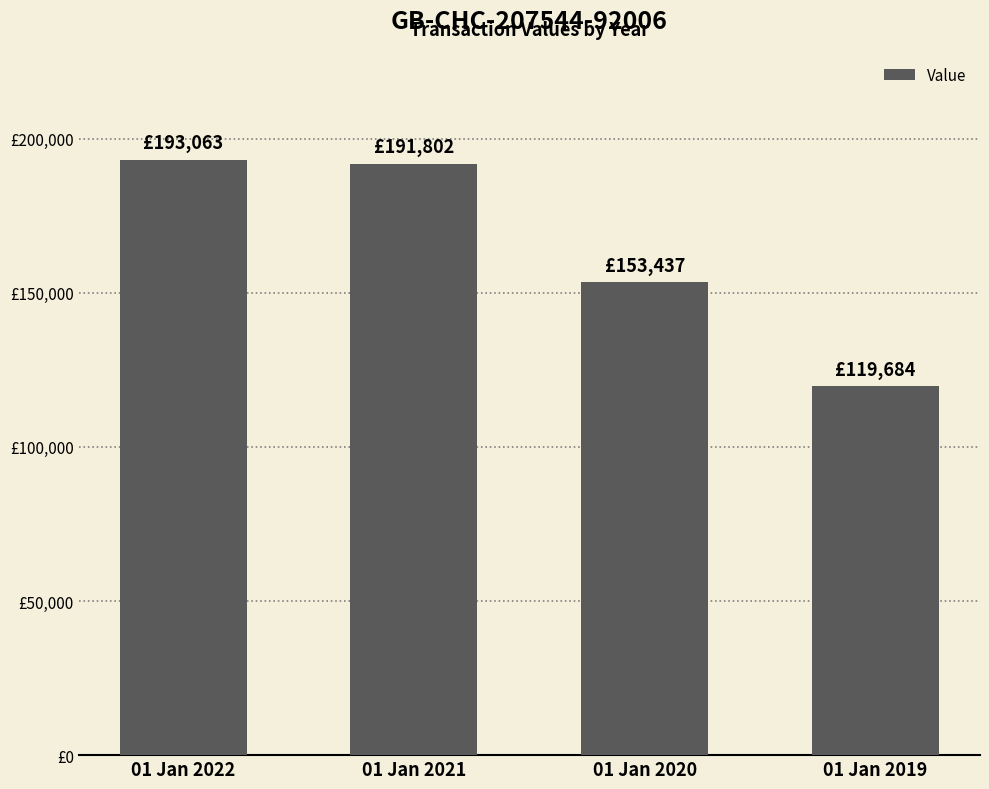

Which has a higher value, 01 Jan 2020 or 01 Jan 2022?

01 Jan 2022